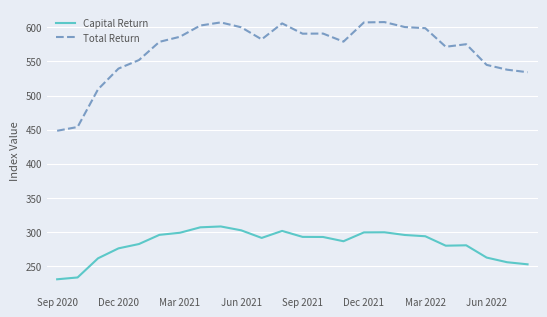

Rank the series by their maximum value, from highest to lowest.

Total Return, Capital Return